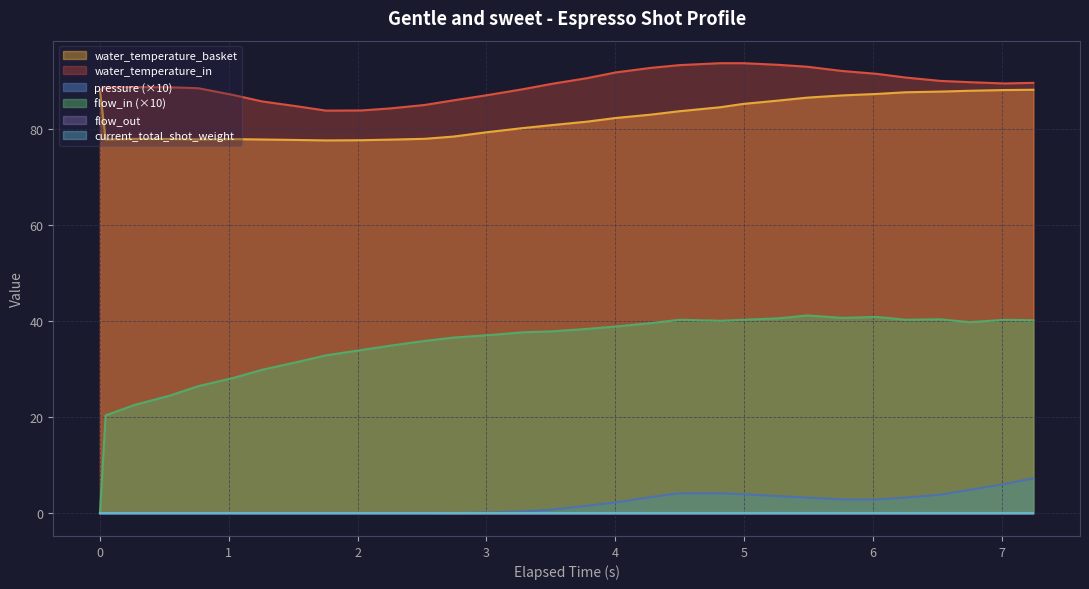

Does the chart display data point markers on the line(s)?

No